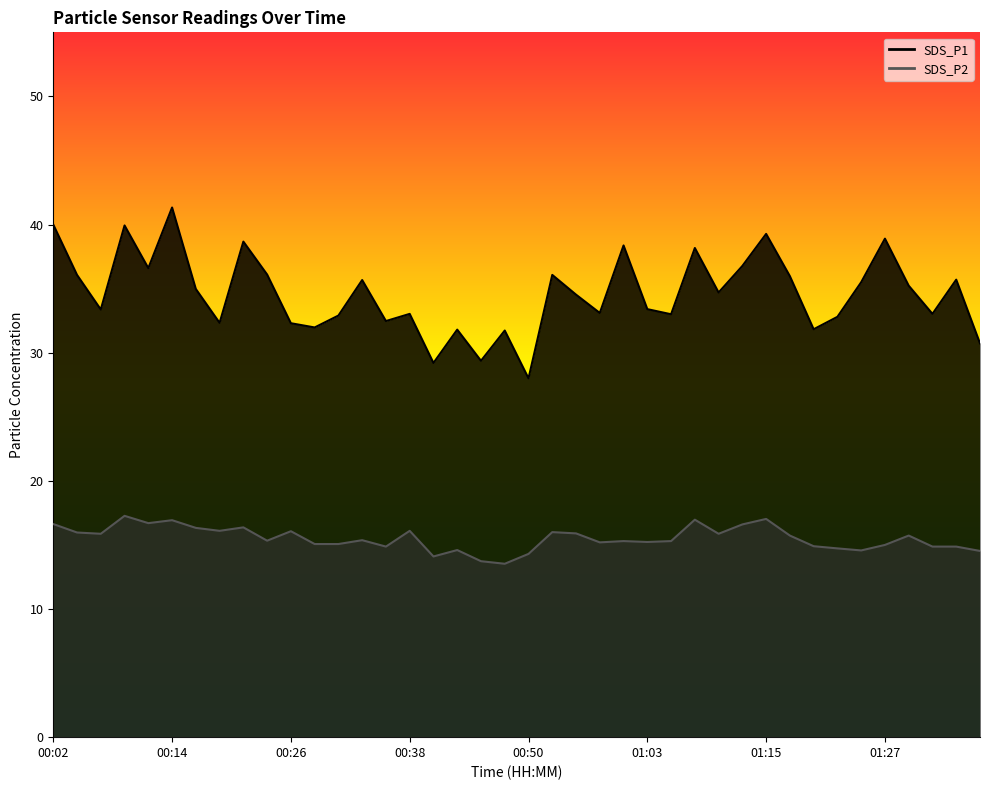

True or false: SDS_P2 and SDS_P1 intersect in this chart.

False